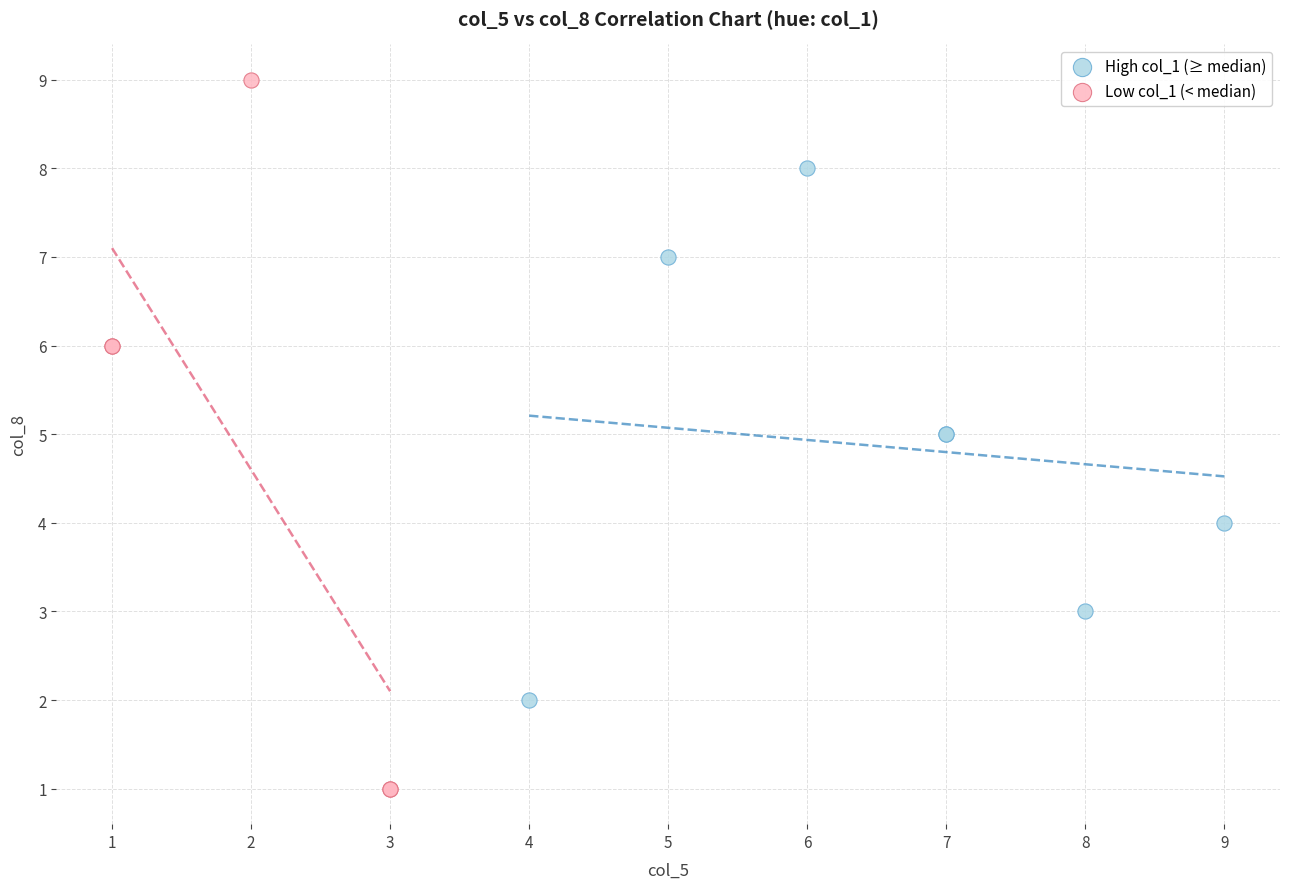

Which series contains the highest Y value?

Low col_1 (< median)